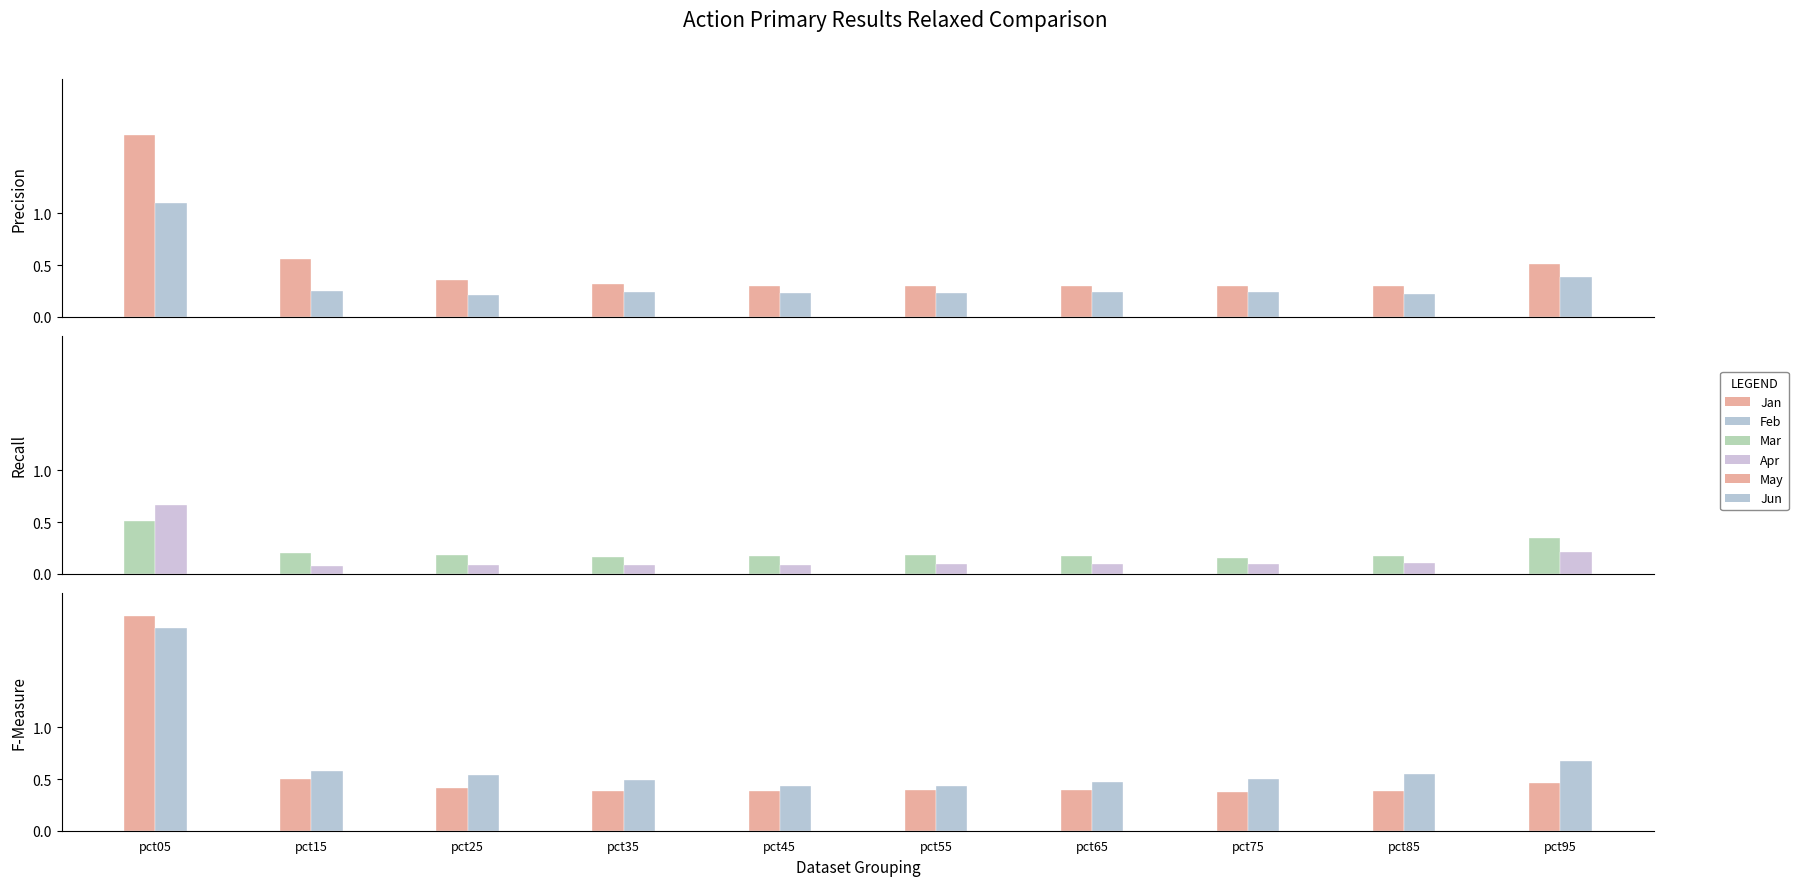

What is the total value across all series at pct85?

1.7